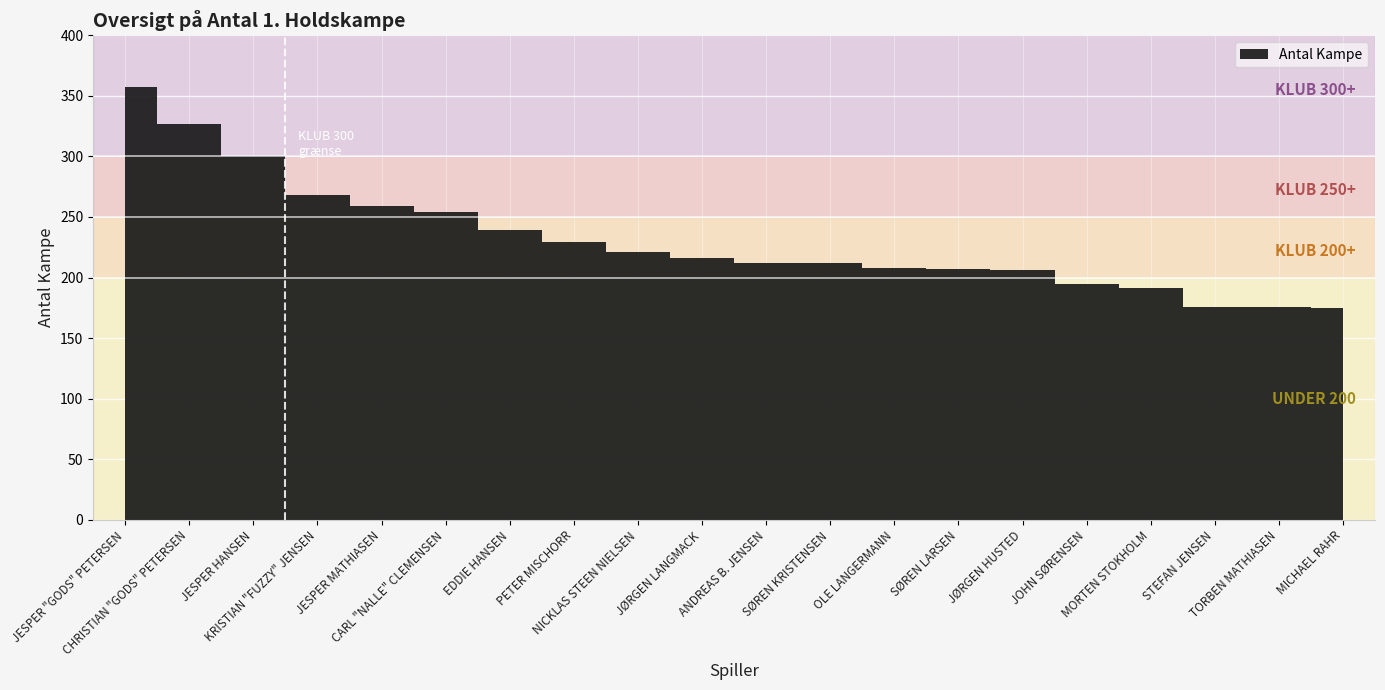

Rank the categories by value from lowest to highest.

MICHAEL RAHR, STEFAN JENSEN, TORBEN MATHIASEN, MORTEN STOKHOLM, JOHN SØRENSEN, JØRGEN HUSTED, SØREN LARSEN, OLE LANGERMANN, ANDREAS B. JENSEN, SØREN KRISTENSEN, JØRGEN LANGMACK, NICKLAS STEEN NIELSEN, PETER MISCHORR, EDDIE HANSEN, CARL "NALLE" CLEMENSEN, JESPER MATHIASEN, KRISTIAN "FUZZY" JENSEN, JESPER HANSEN, CHRISTIAN "GODS" PETERSEN, JESPER "GODS" PETERSEN